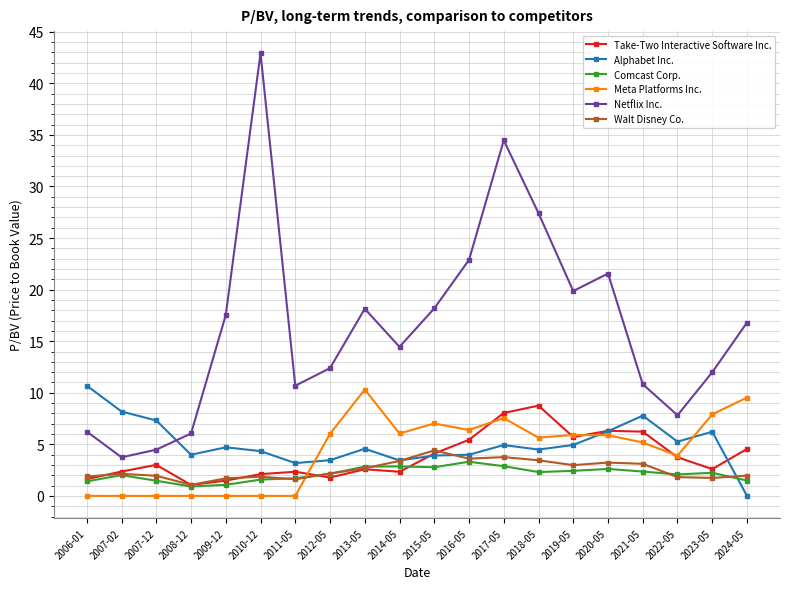

What is the value of the Netflix Inc. point at the 11th from the left?

18.2